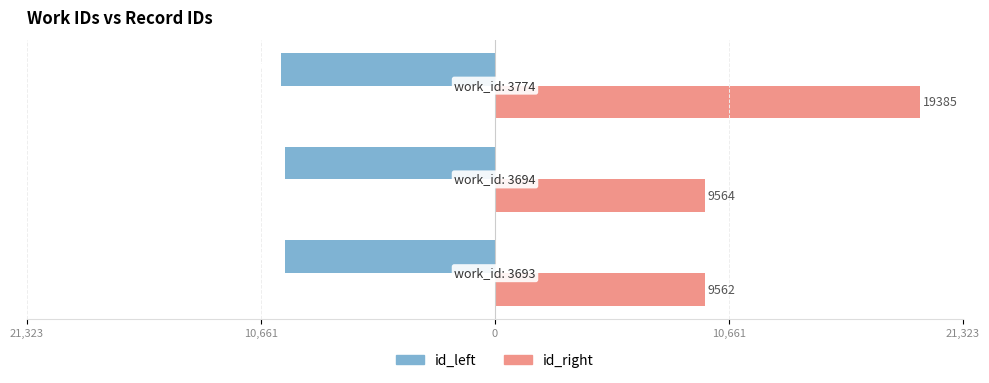

What are all the series names shown in the legend?

id_left, id_right